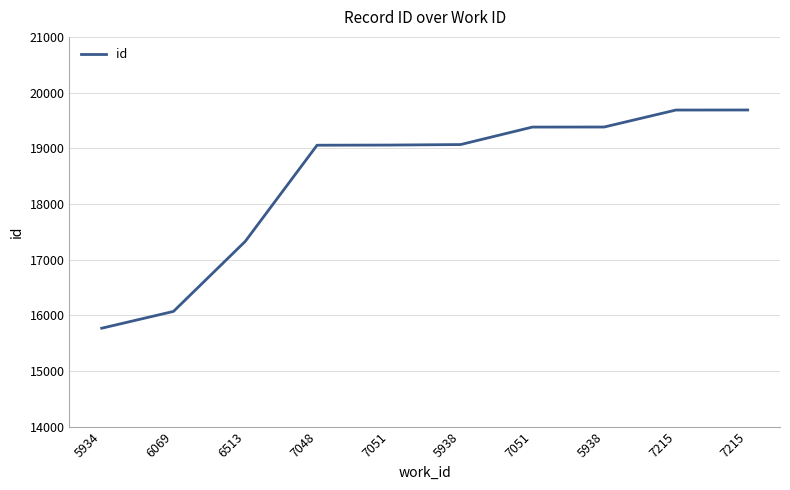

True or false: there are more than 0 points higher than both neighbors.

False